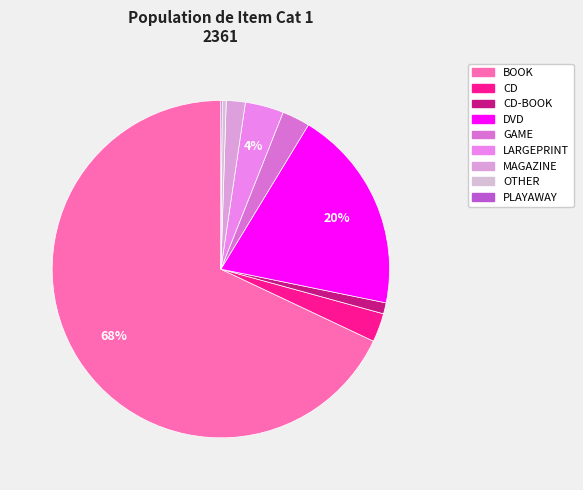

To the nearest percent, what is the difference between the largest and smallest slice percentages?

68%